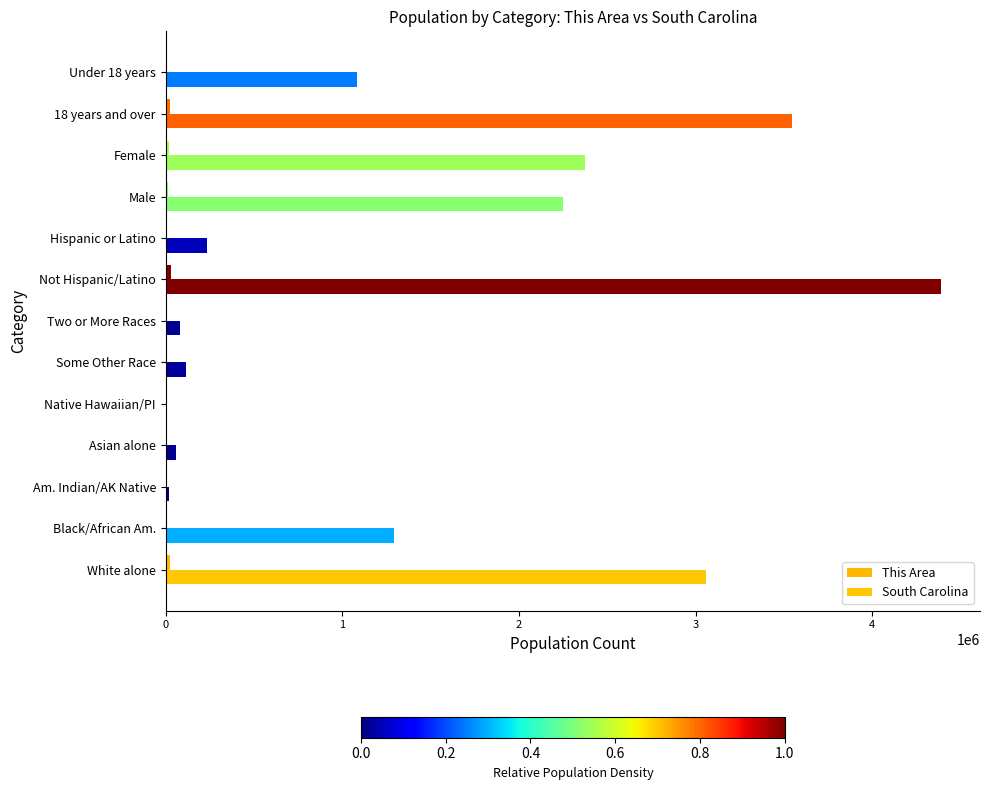

Count the number of data series in this chart.

2